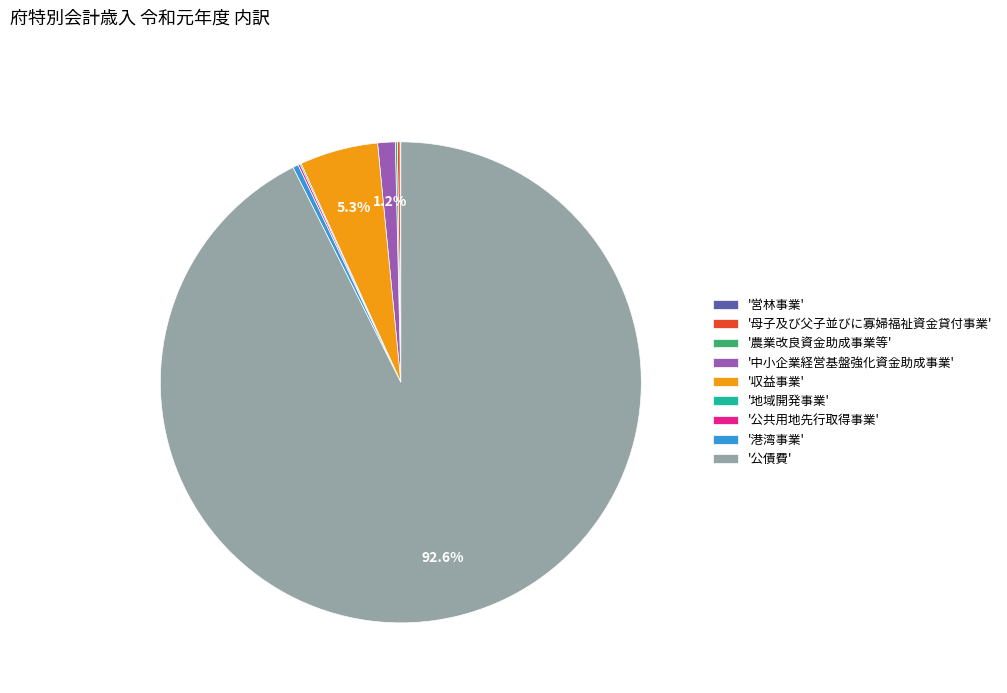

To the nearest percent, what is the average slice percentage?

11%